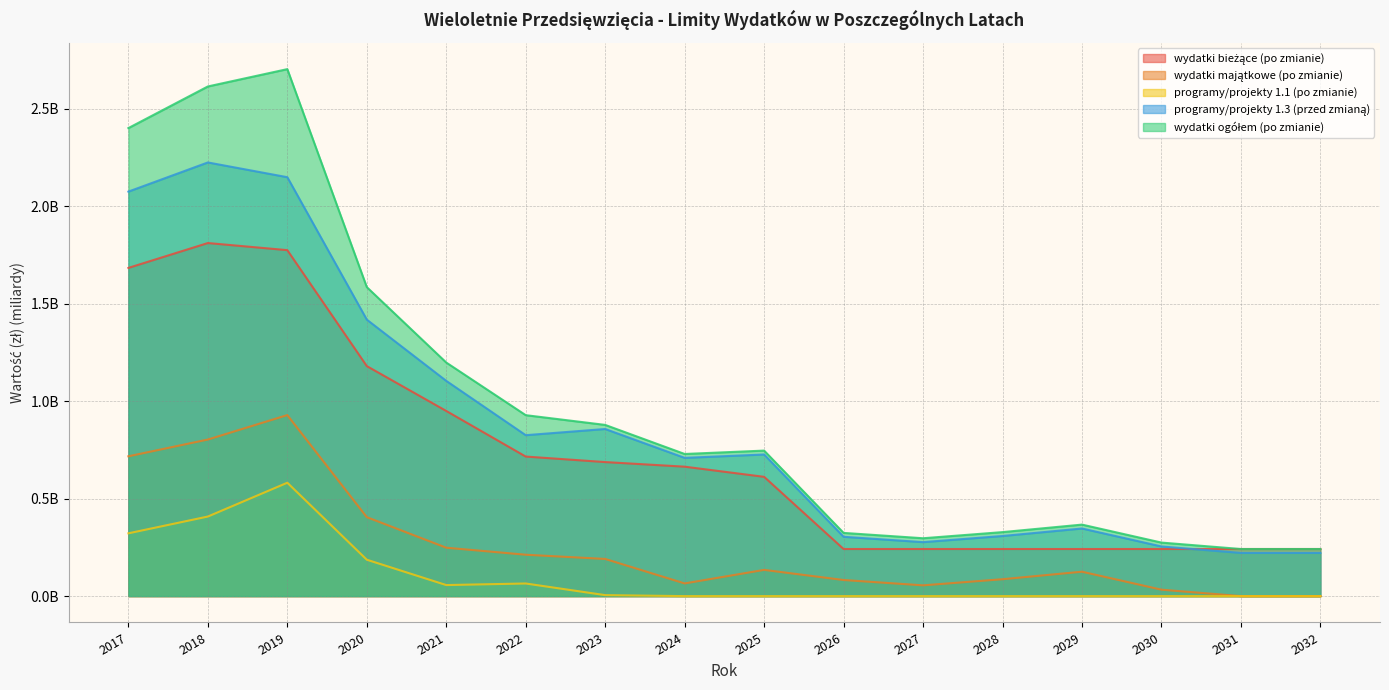

Which label corresponds to the largest value in the chart?

2019